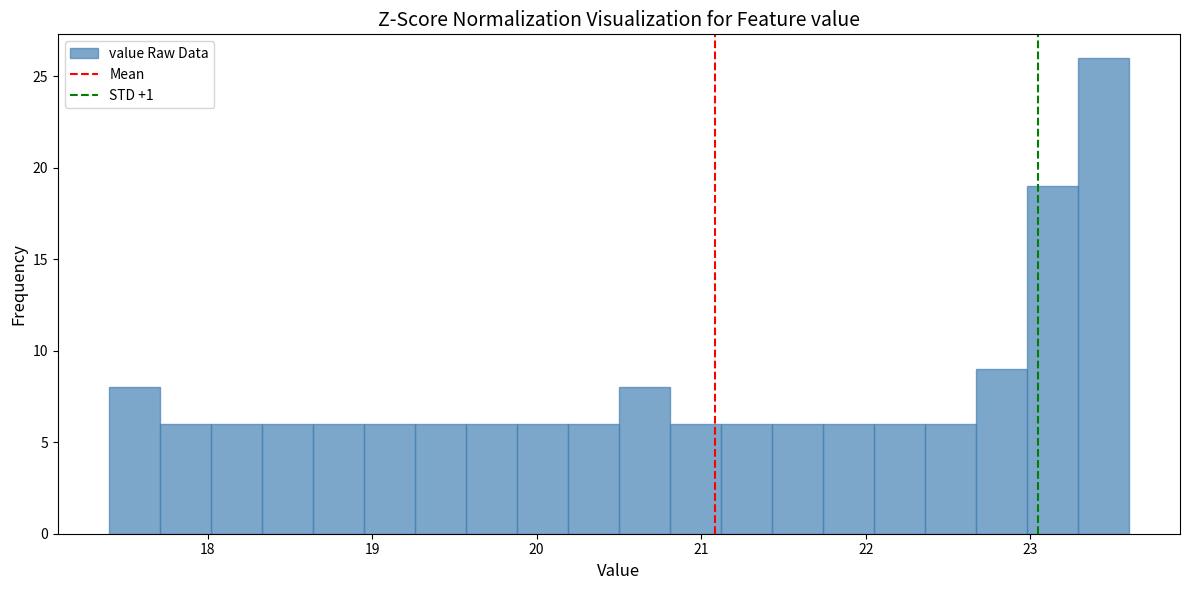

Read against the x-axis, roughly where is the centre of the tallest bar?

23.4